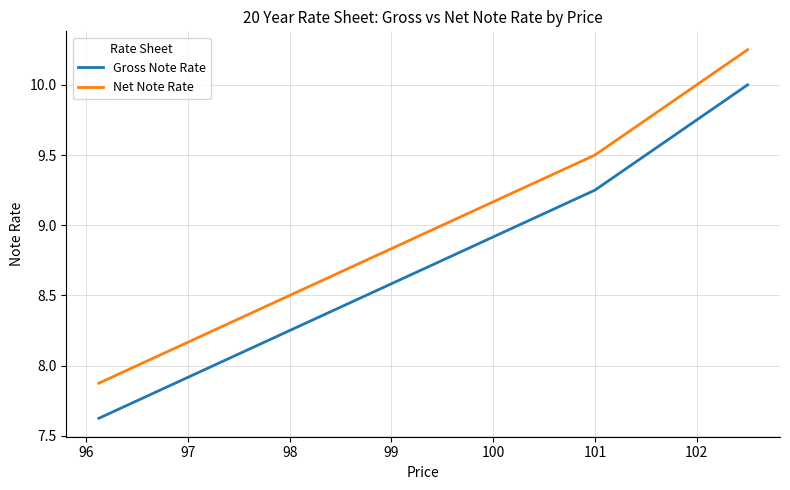

What is the minimum value for Net Note Rate?

7.9